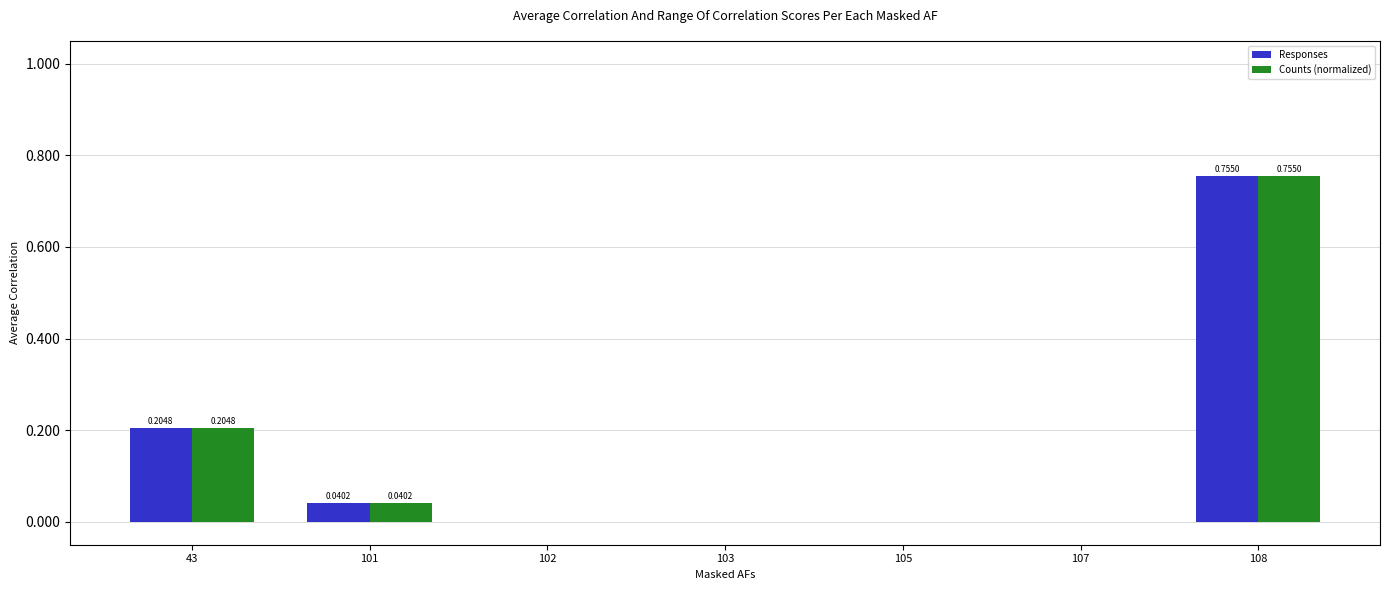

Is the value of Responses at 107 greater than the value of Counts (normalized) at 108?

No